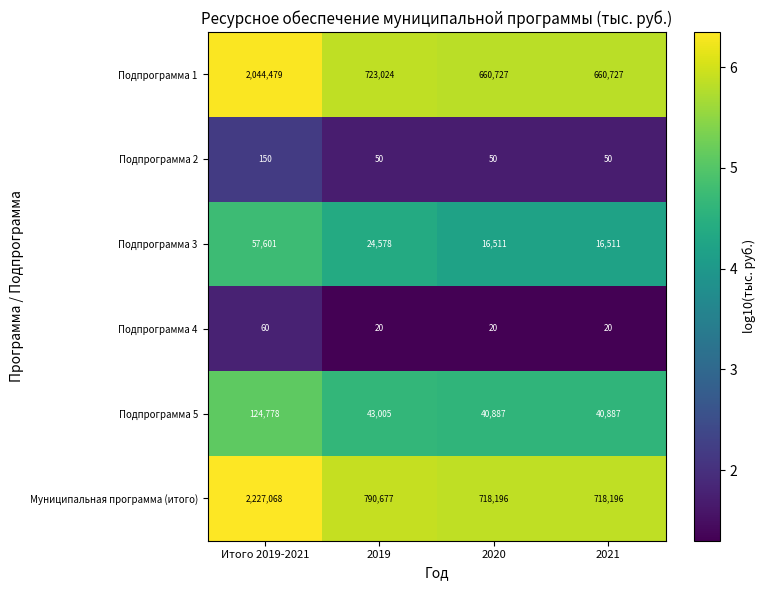

What is the difference between the maximum and minimum values in the Подпрограмма 2 series?

100